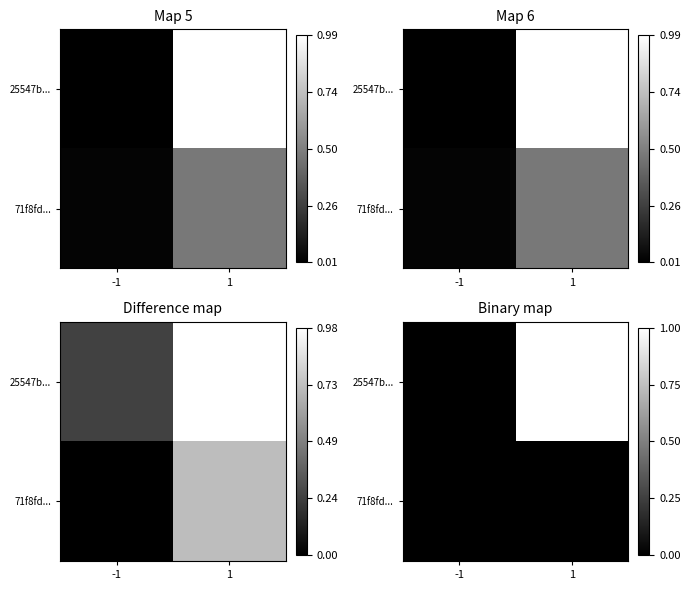

Which has a higher value, -1 or 1?

1